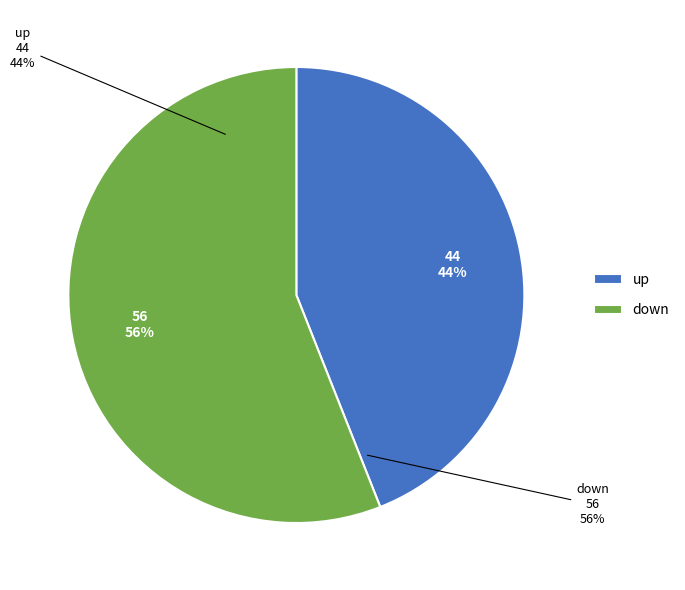

Which category has the biggest portion of the pie?

down